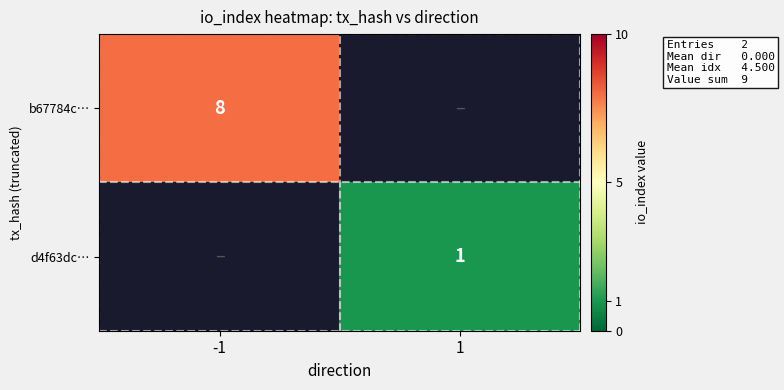

How many data points does each series have?

2